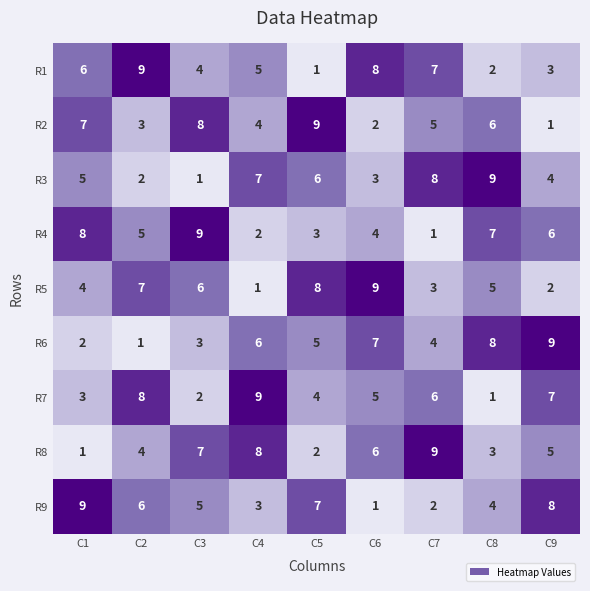

What is the total value across all series at C3?

45